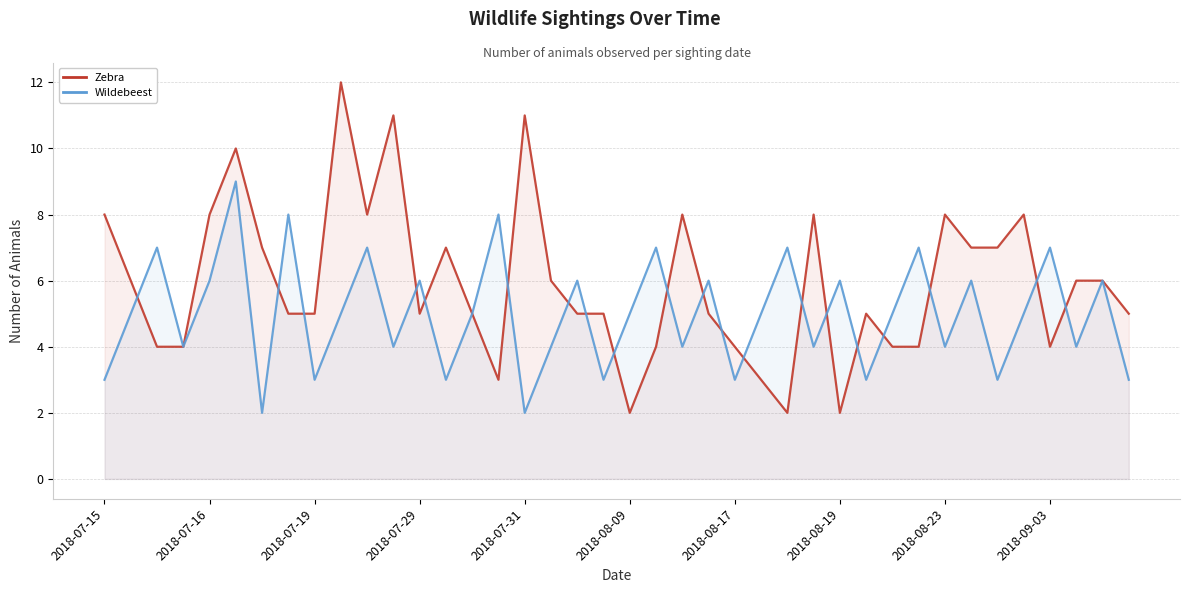

After their last crossing, which series has the higher values: Zebra or Wildebeest?

Zebra